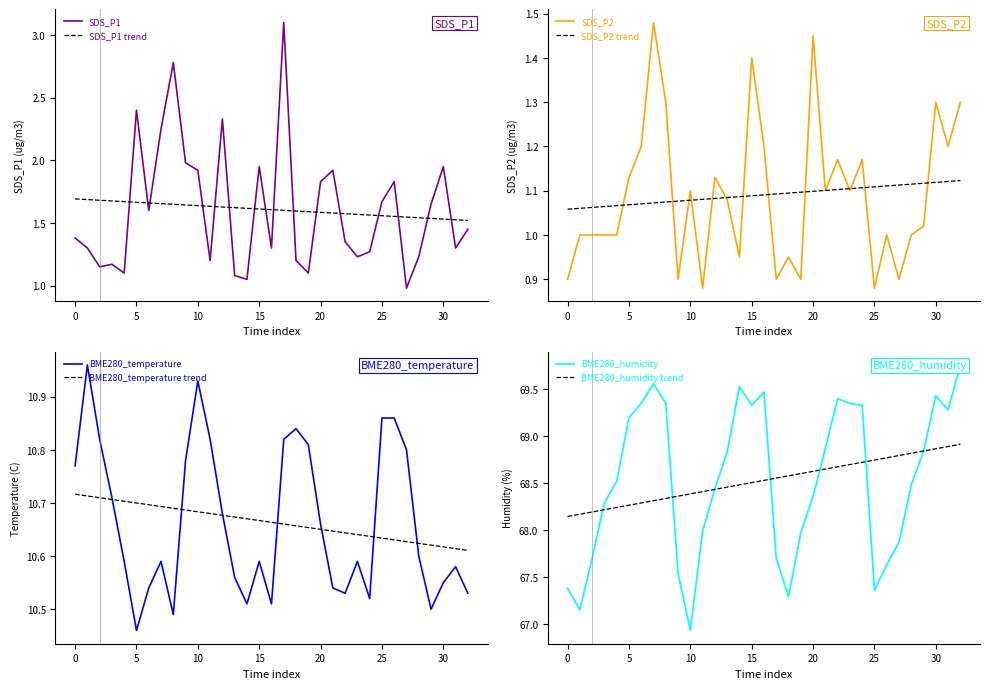

How many lines are shown in the chart?

4